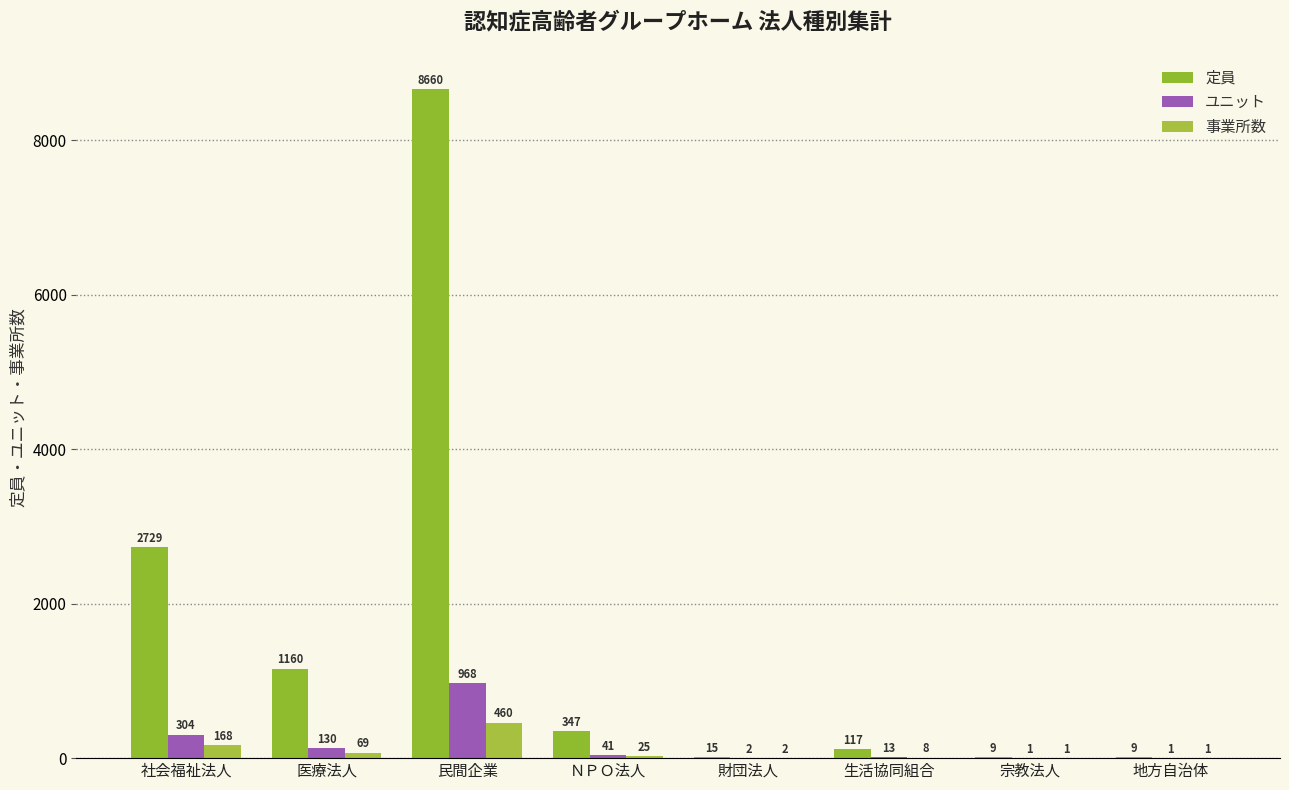

What is the total value across all series at 医療法人?

1359